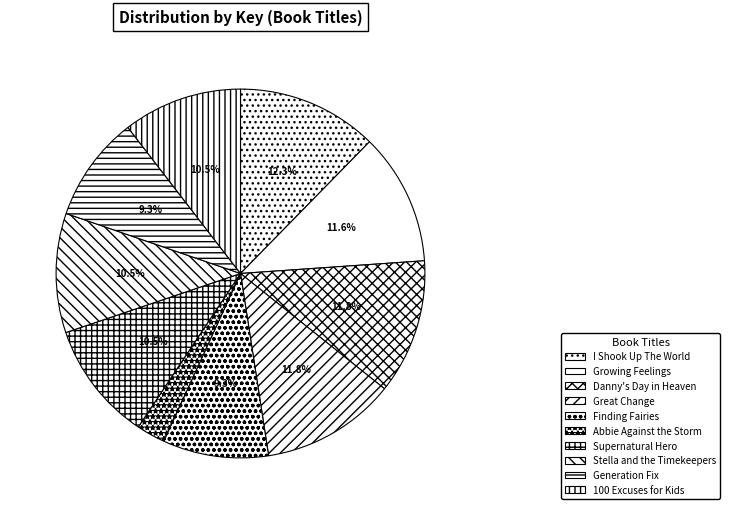

Do Danny's Day in Heaven and I Shook Up The World together represent more than half of the pie?

No